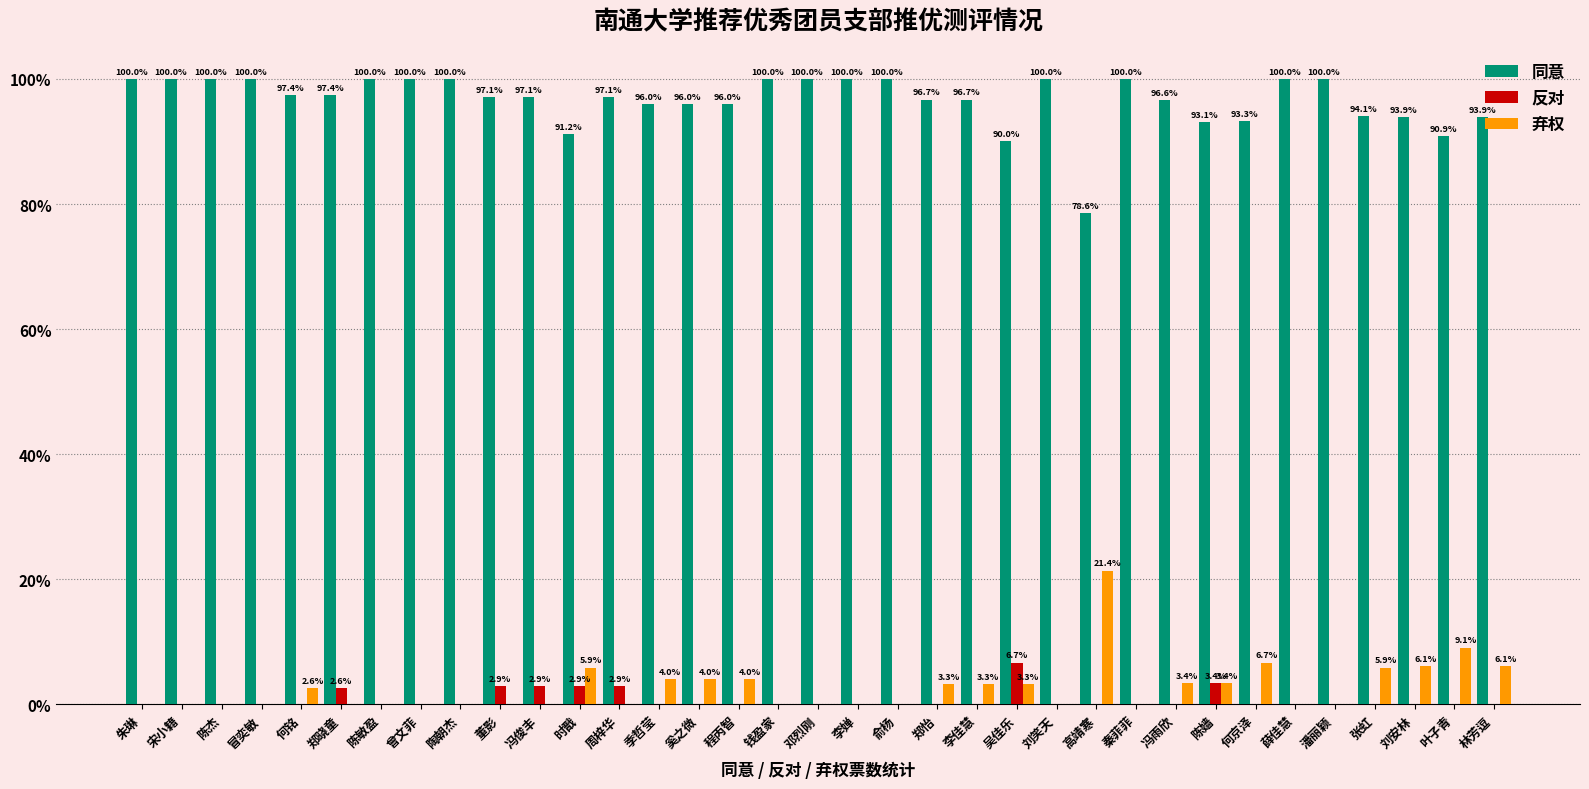

The 弃权 series shows 0.0 at 朱琳. True or false?

True